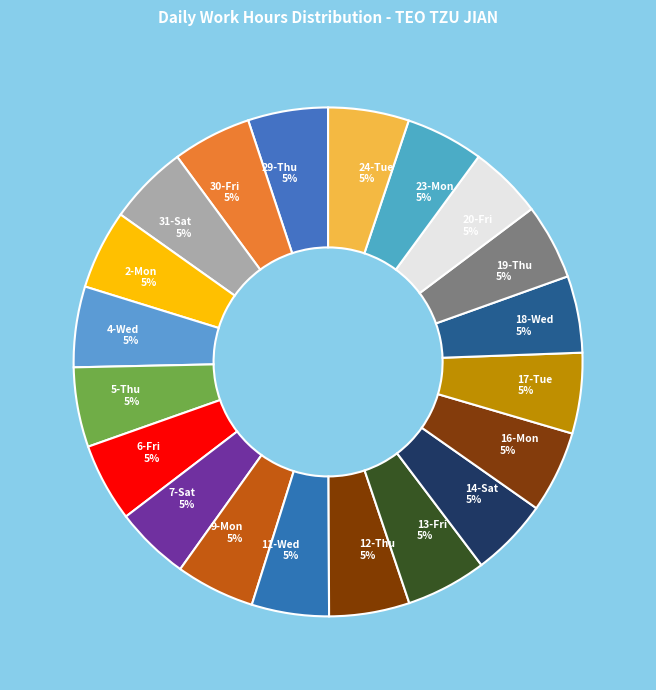

How many slices are in this pie chart?

20